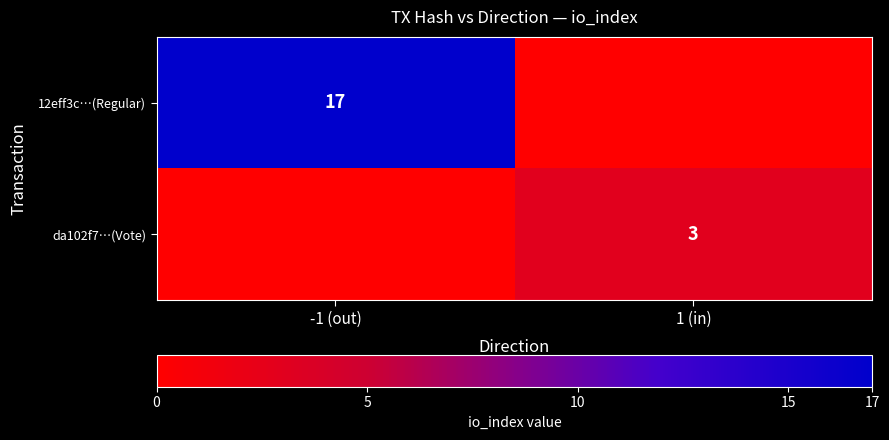

The value of da102f7…(Vote) at 1 (in) is 5. True or false?

False